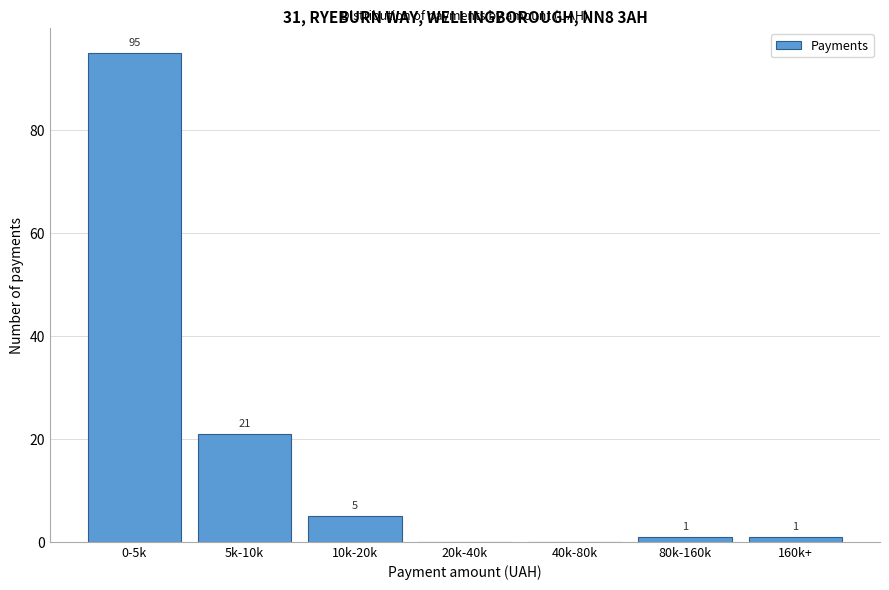

Reading left to right, what are all the values shown in this chart?

0-5k=95	5k-10k=21	10k-20k=5	20k-40k=0	40k-80k=0	80k-160k=1	160k+=1